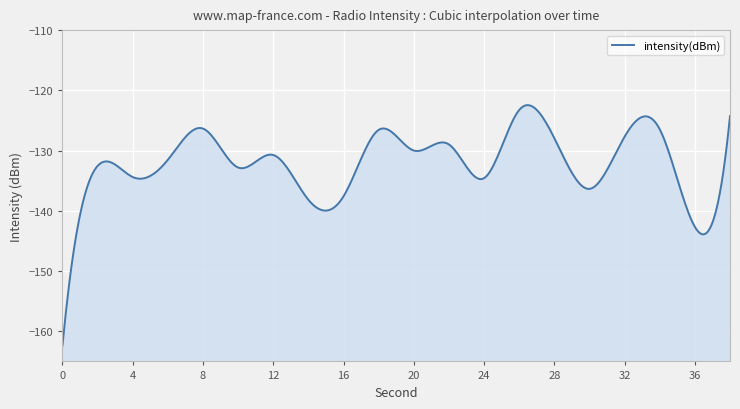

What is the greatest value displayed?

-123.3